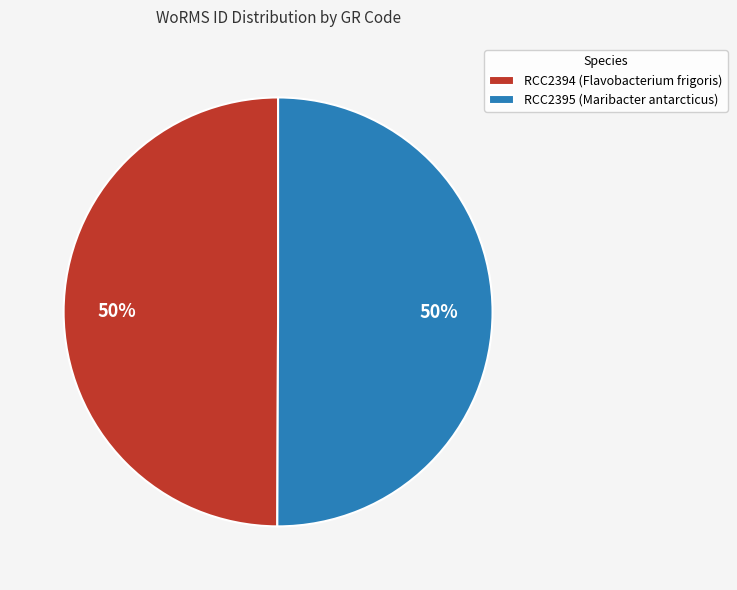

True or false: RCC2394 (Flavobacterium frigoris) accounts for 40% of the total.

False